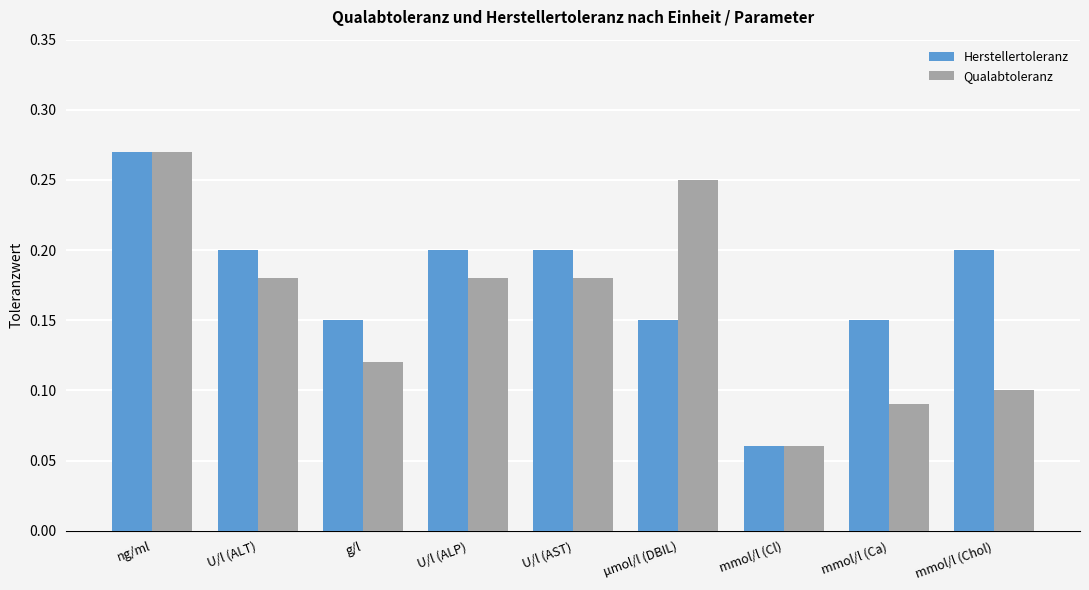

Rank the series by their average value, from lowest to highest.

Qualabtoleranz, Herstellertoleranz